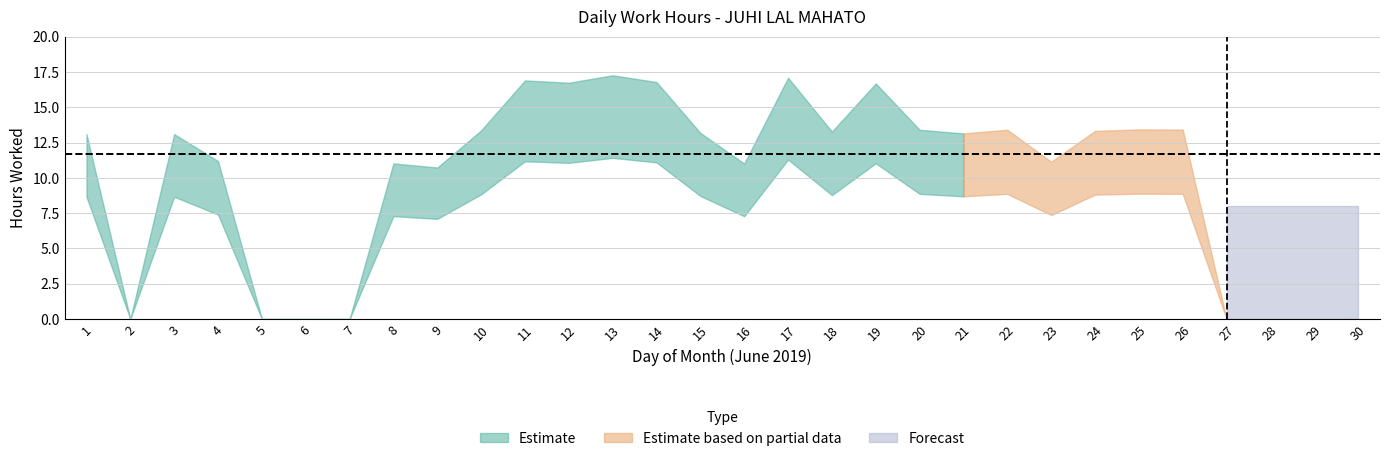

At which label does the data first exceed 11?

1